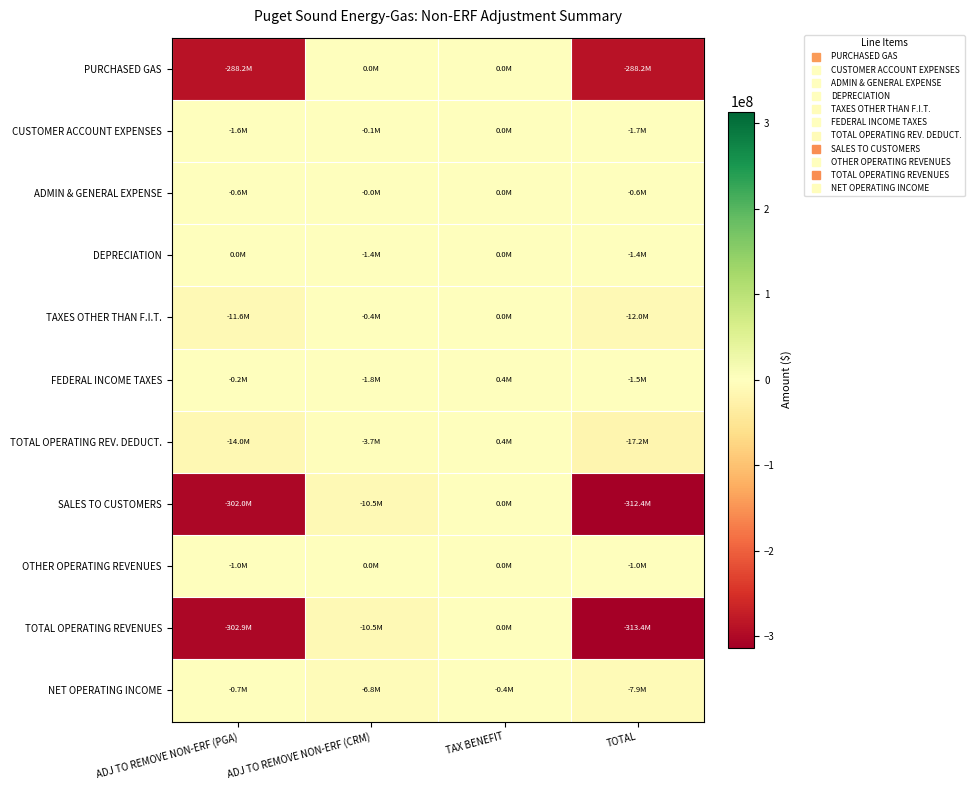

What is the spread (max minus min) of values at TOTAL?

312767454.9